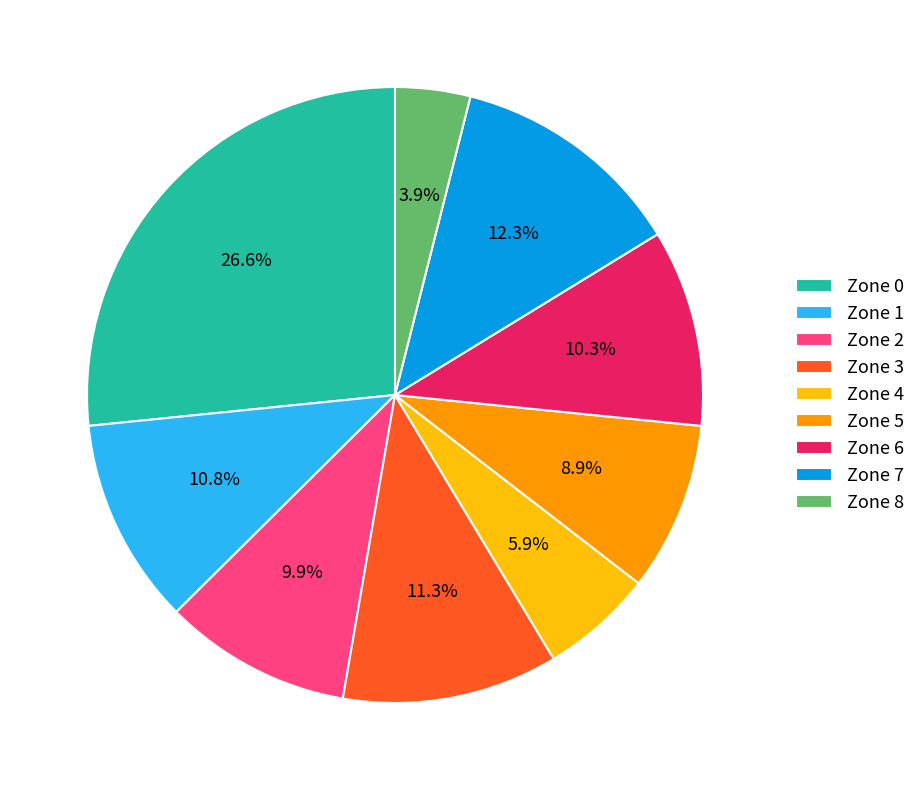

Which slice is the smallest?

Zone 8